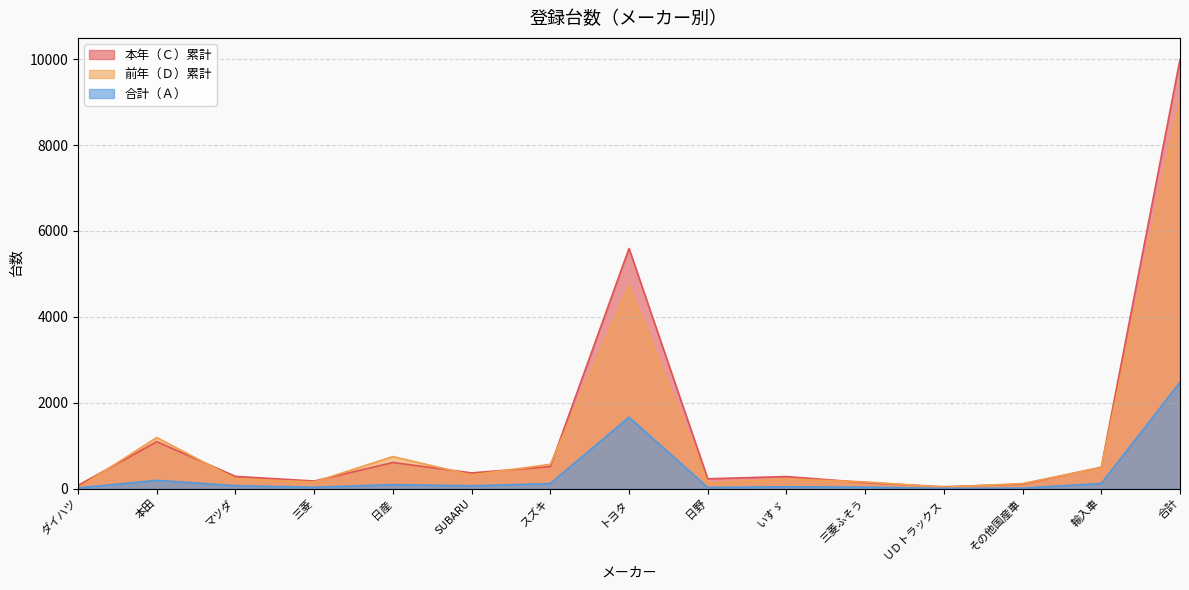

What position from the right is SUBARU?

10